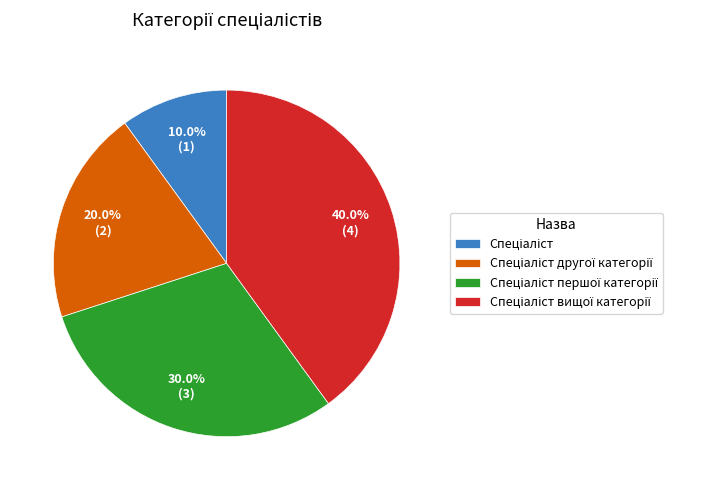

Does any single category account for the majority?

No